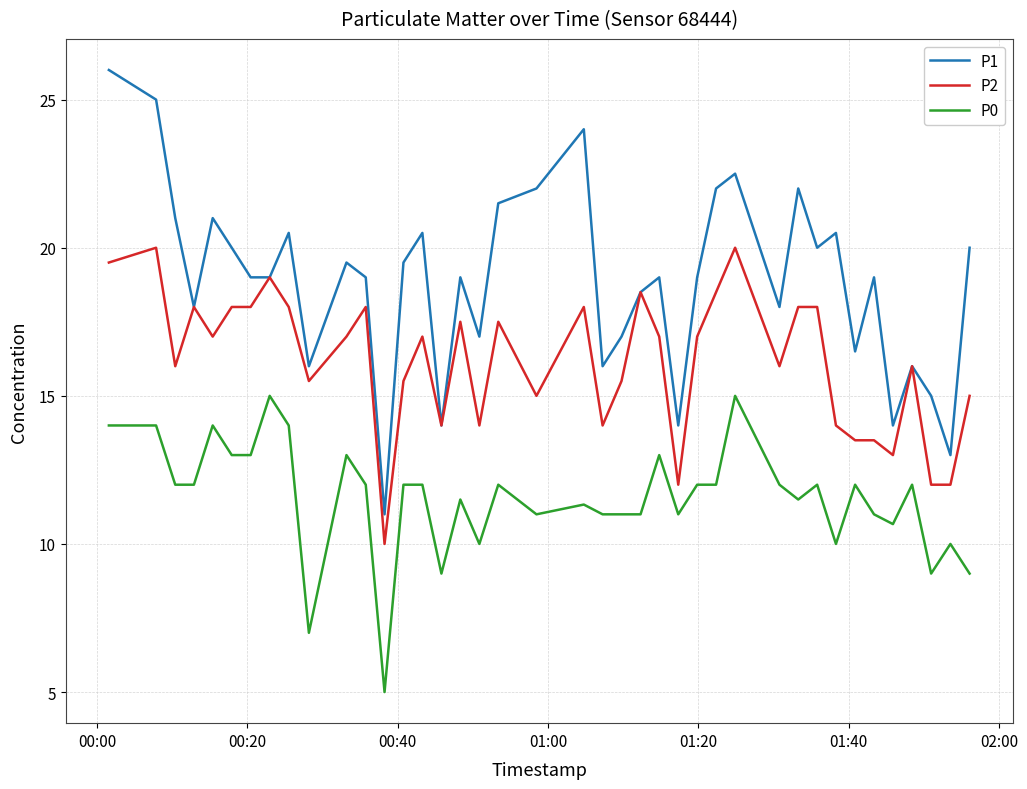

Reading left to right, transcribe all the data shown in this chart.

P1: 26.0	25.0	21.0	18.0	21.0	20.0	19.0	19.0	20.5	16.0	19.5	19.0	11.0	19.5	20.5	14.0	19.0	17.0	21.5	22.0	24.0	16.0	17.0	18.5	19.0	14.0	19.0	22.0	22.5	18.0	22.0	20.0	20.5	16.5	19.0	14.0	16.0	15.0	13.0	20.0
P2: 19.5	20.0	16.0	18.0	17.0	18.0	18.0	19.0	18.0	15.5	17.0	18.0	10.0	15.5	17.0	14.0	17.5	14.0	17.5	15.0	18.0	14.0	15.5	18.5	17.0	12.0	17.0	18.5	20.0	16.0	18.0	18.0	14.0	13.5	13.5	13.0	16.0	12.0	12.0	15.0
P0: 14.0	14.0	12.0	12.0	14.0	13.0	13.0	15.0	14.0	7.0	13.0	12.0	5.0	12.0	12.0	9.0	11.5	10.0	12.0	11.0	11.3	11.0	11.0	11.0	13.0	11.0	12.0	12.0	15.0	12.0	11.5	12.0	10.0	12.0	11.0	10.7	12.0	9.0	10.0	9.0